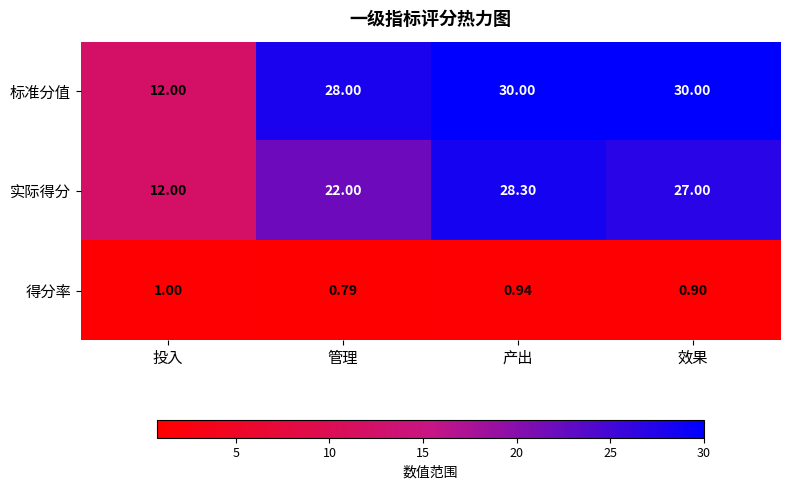

Which series has the largest total across all categories?

标准分值